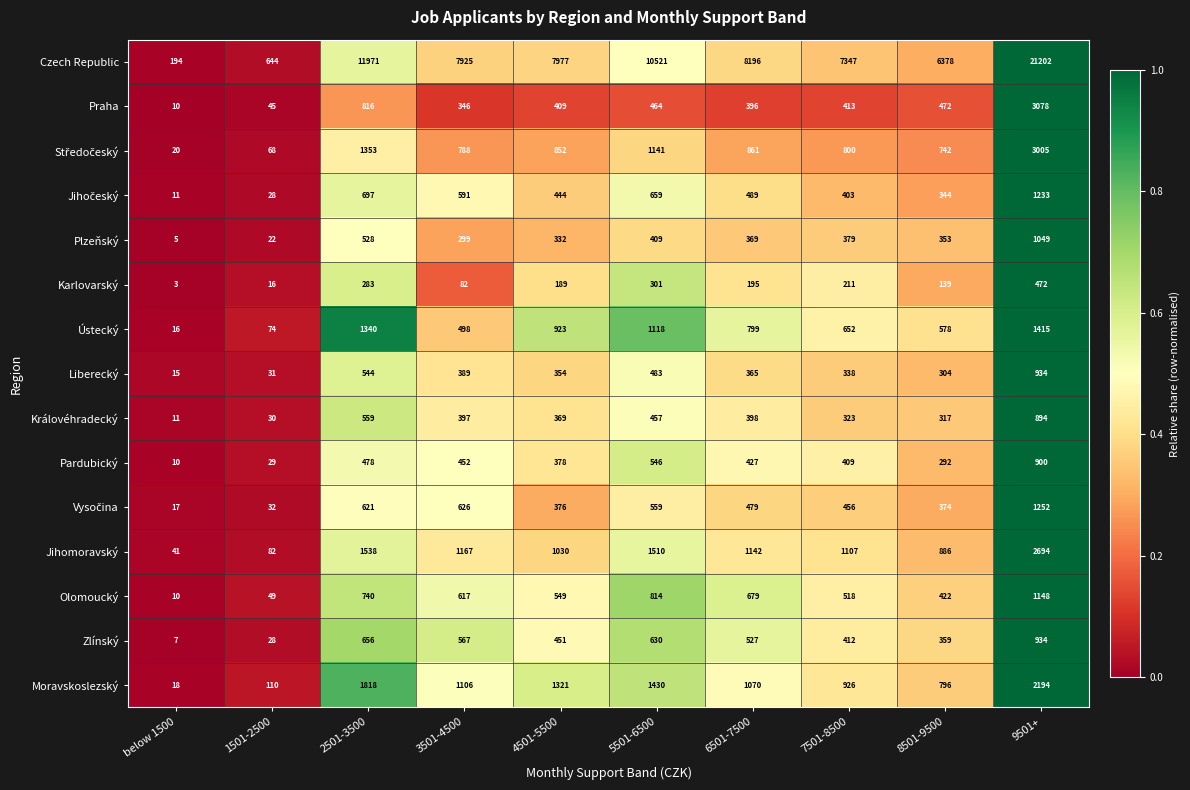

Which series changed the most between 5501-6500 and 6501-7500?

Czech Republic